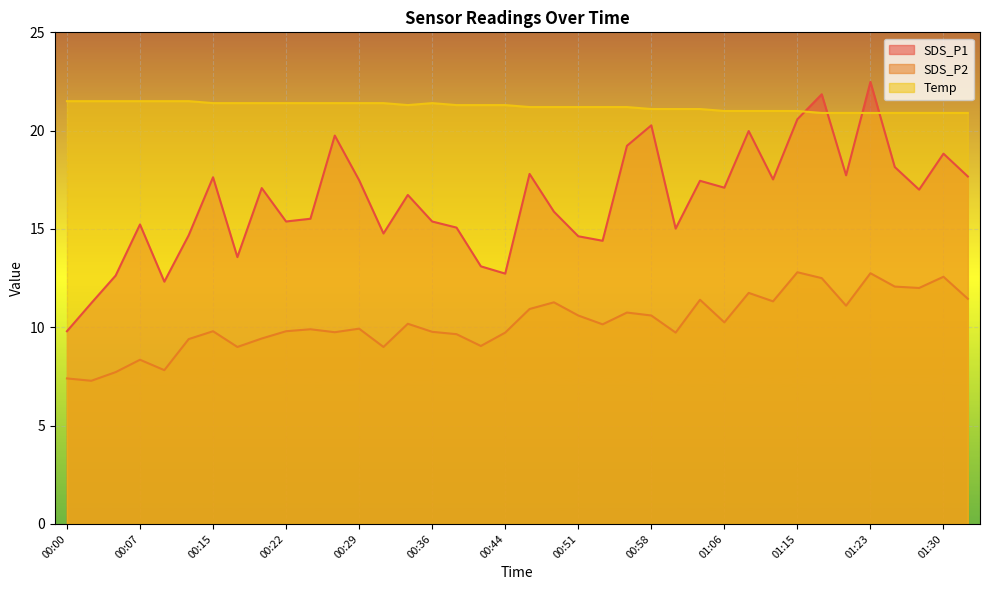

How many lines are shown in the chart?

3